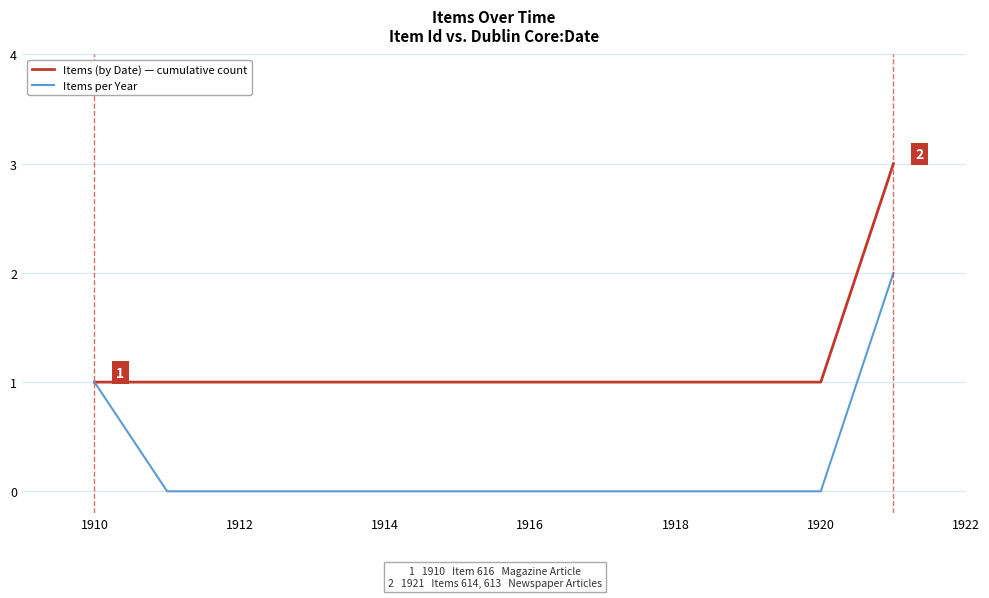

Reading left to right, list all the values displayed in this chart.

Items (by Date) — cumulative count: 1	1	1	1	1	1	1	1	1	1	1	3
Items per Year: 1	0	0	0	0	0	0	0	0	0	0	2